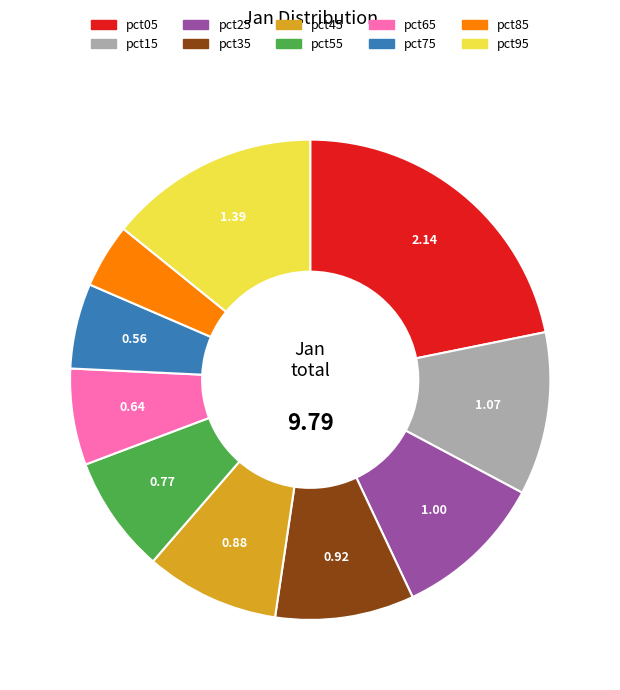

Is the sum of pct55 and pct15 greater than half?

No